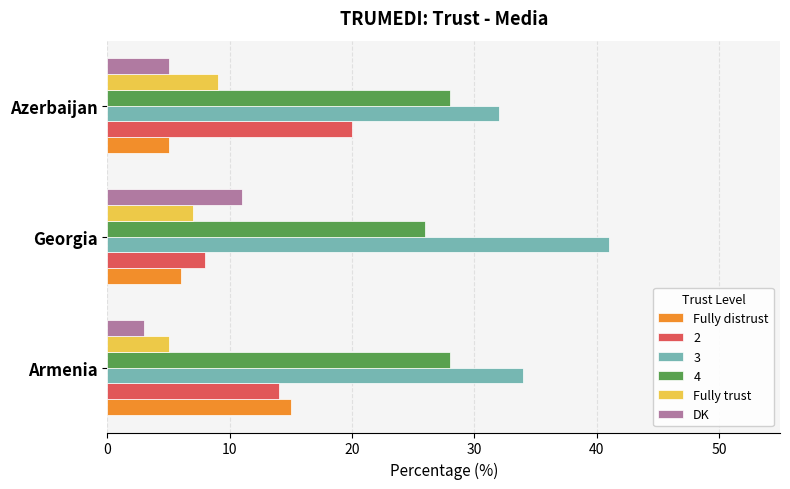

What is the average value of the Fully trust series?

7